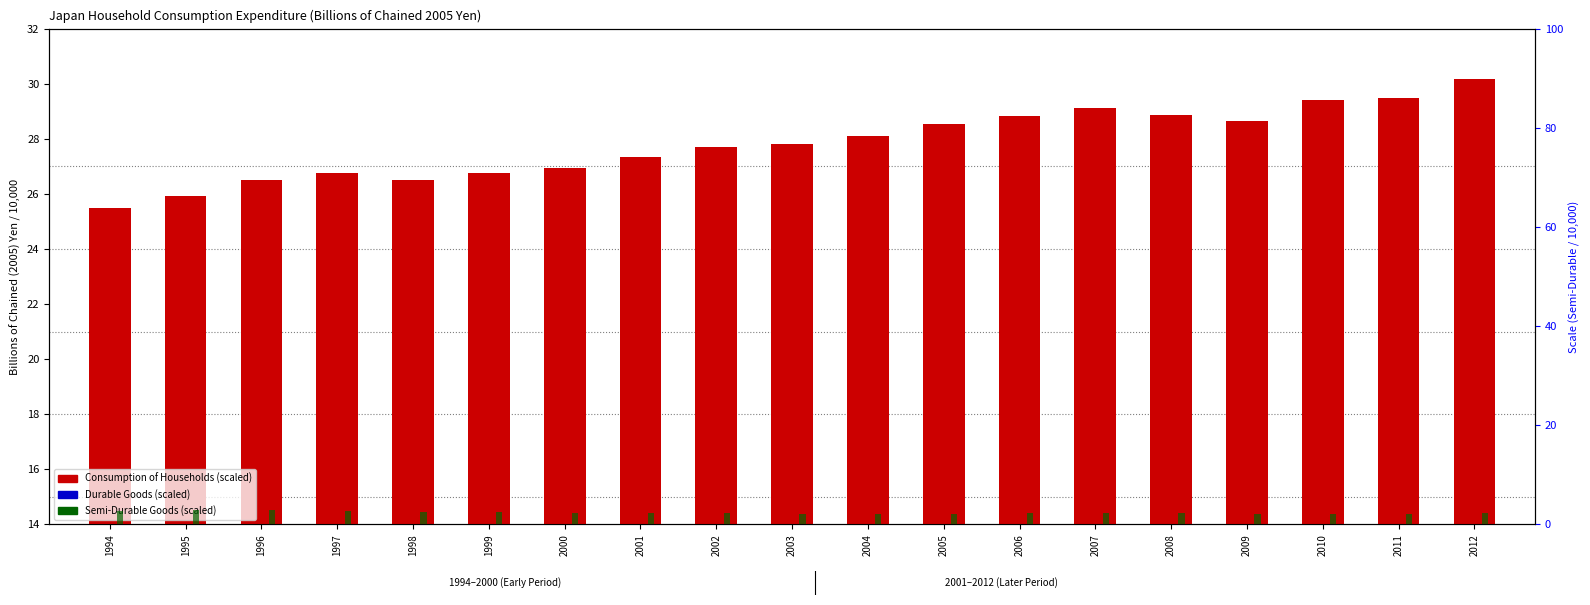

Reading left to right, transcribe all the data shown in this chart.

Consumption of Households: 1994=25.5	1995=25.9	1996=26.5	1997=26.8	1998=26.5	1999=26.8	2000=26.9	2001=27.4	2002=27.7	2003=27.8	2004=28.1	2005=28.5	2006=28.8	2007=29.1	2008=28.9	2009=28.6	2010=29.4	2011=29.5	2012=30.2
Durable Goods: 1994=1.4	1995=1.6	1996=1.7	1997=1.7	1998=1.5	1999=1.6	2000=1.7	2001=2.0	2002=2.1	2003=2.3	2004=2.5	2005=2.7	2006=2.7	2007=2.8	2008=3.0	2009=3.1	2010=3.8	2011=4.2	2012=4.3
Semi-Durable Goods: 1994=2.8	1995=2.9	1996=2.8	1997=2.8	1998=2.6	1999=2.4	2000=2.3	2001=2.3	2002=2.2	2003=2.1	2004=2.1	2005=2.1	2006=2.2	2007=2.2	2008=2.2	2009=2.1	2010=2.1	2011=2.1	2012=2.2